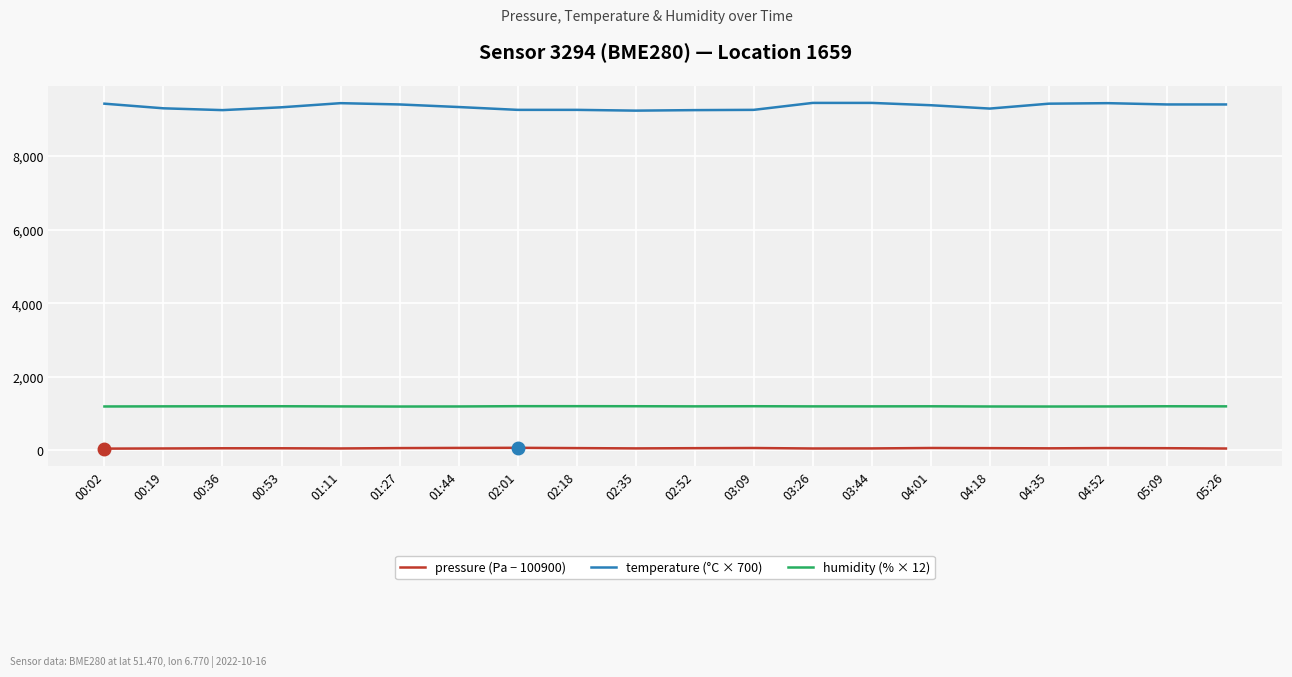

True or false: temperature (°C × 700) and humidity (% × 12) intersect in this chart.

False